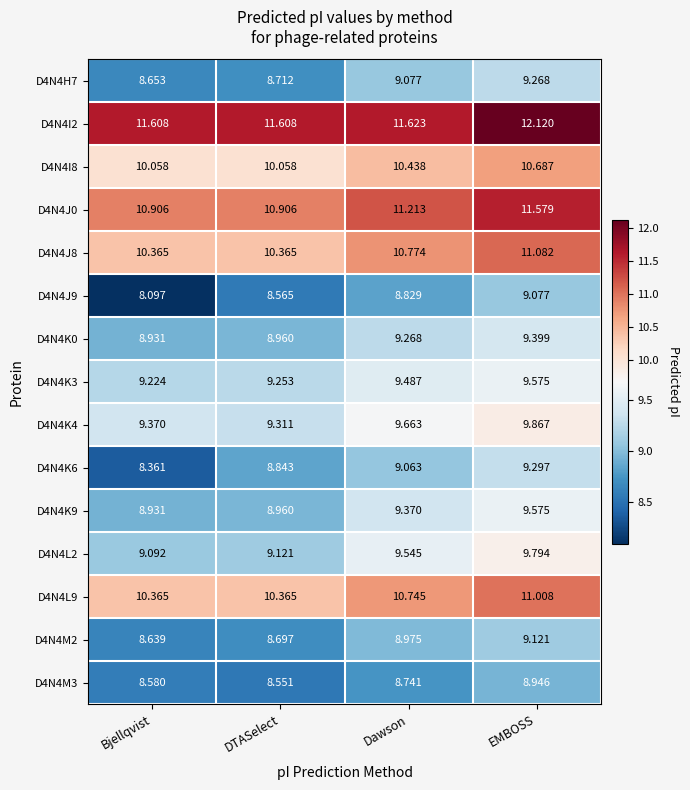

Is the value of D4N4J8 at EMBOSS greater than the value of D4N4K3 at DTASelect?

Yes